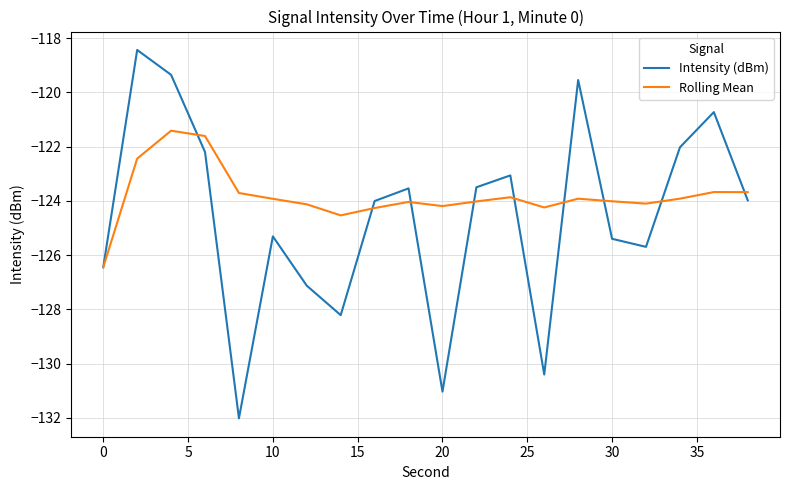

Which series has the largest range (max minus min)?

Intensity (dBm)